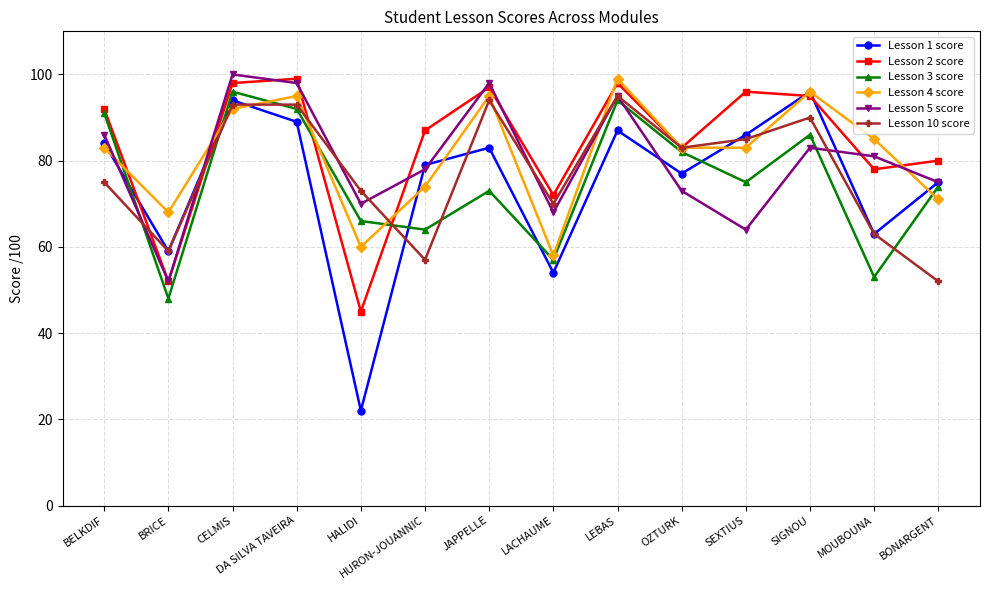

List the labels in order of Lesson 1 score value, largest first.

SIGNOU, CELMIS, DA SILVA TAVEIRA, LEBAS, SEXTIUS, BELKDIF, JAPPELLE, HURON-JOUANNIC, OZTURK, BONARGENT, MOUBOUNA, BRICE, LACHAUME, HALIDI